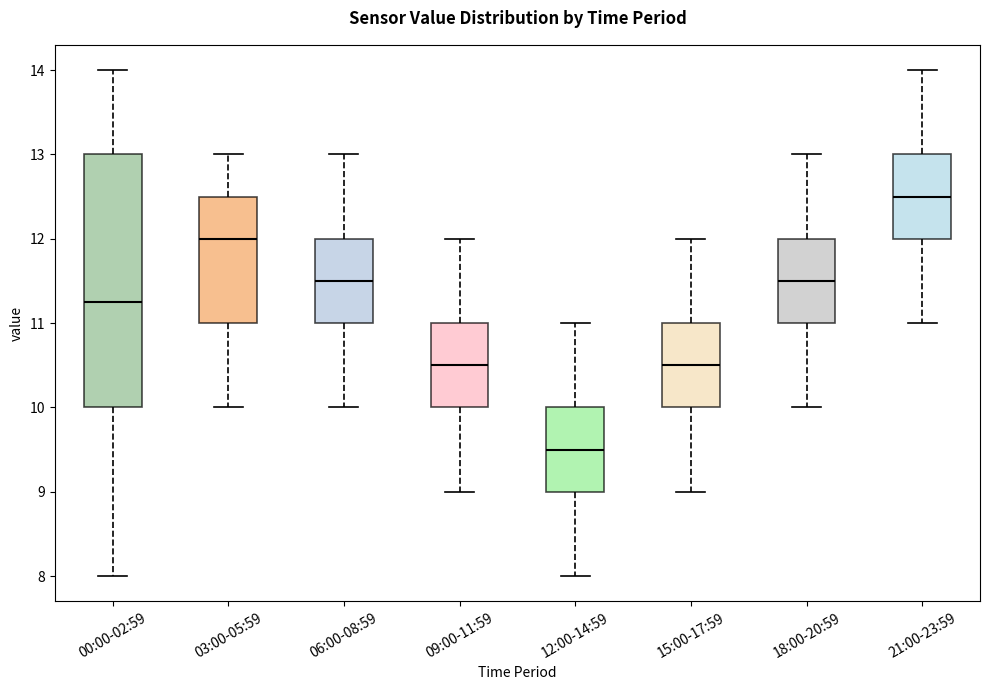

Where does the upper whisker of the box for 18:00-20:59 end on the y-axis? The values are not printed on the chart, so give them approximately, as read against the axis.

13.0